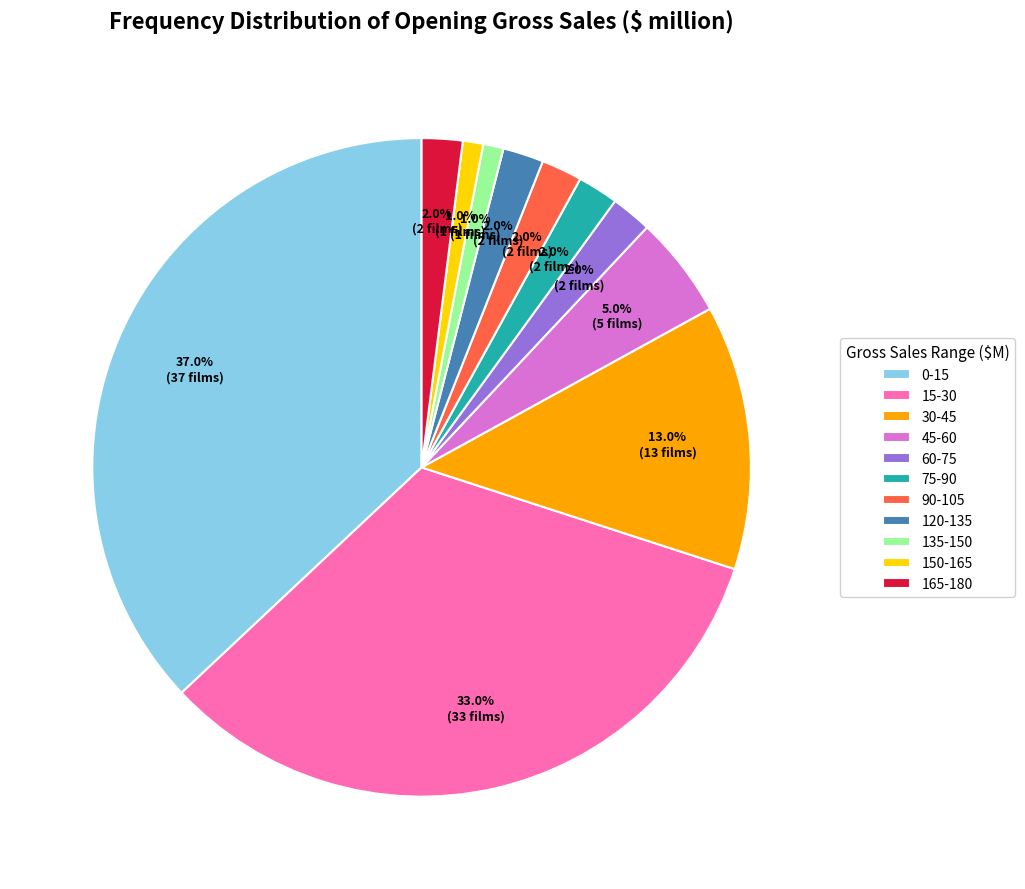

Does 150-165 represent more than half of the total?

No